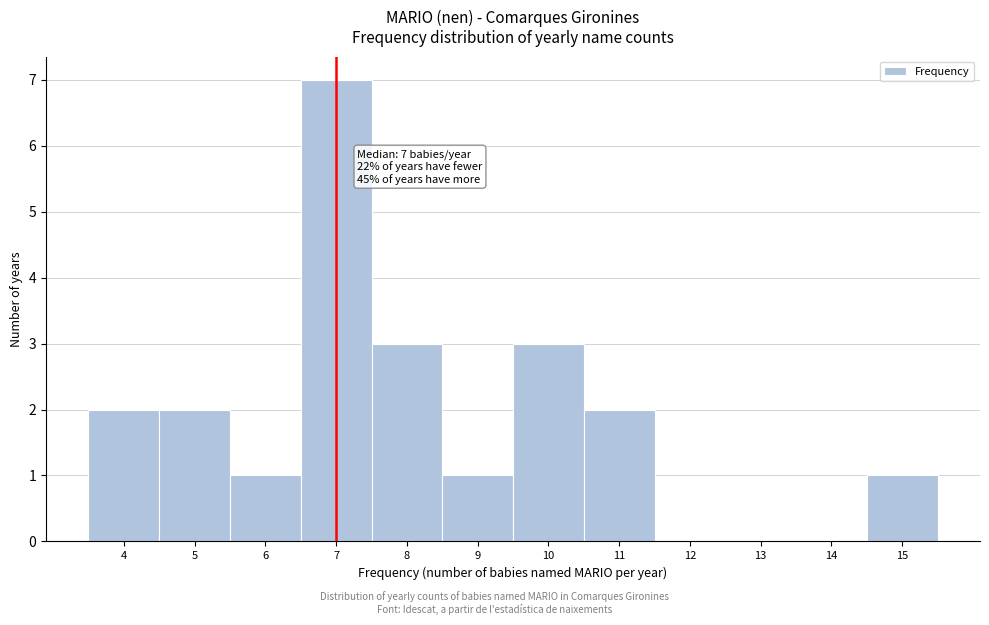

Over which range of the x-axis is the bar tallest?

6.5 to 7.5